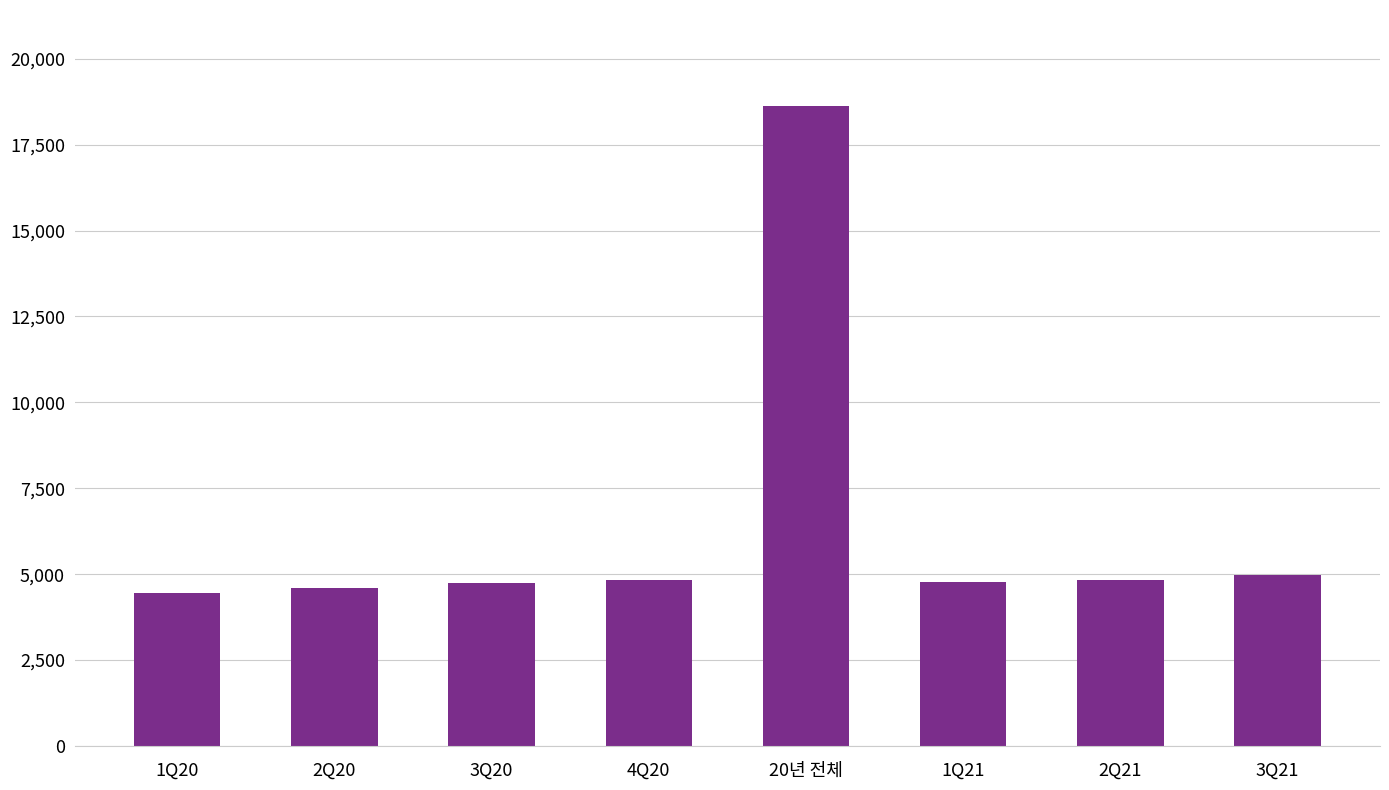

What is the average value?

6476.9